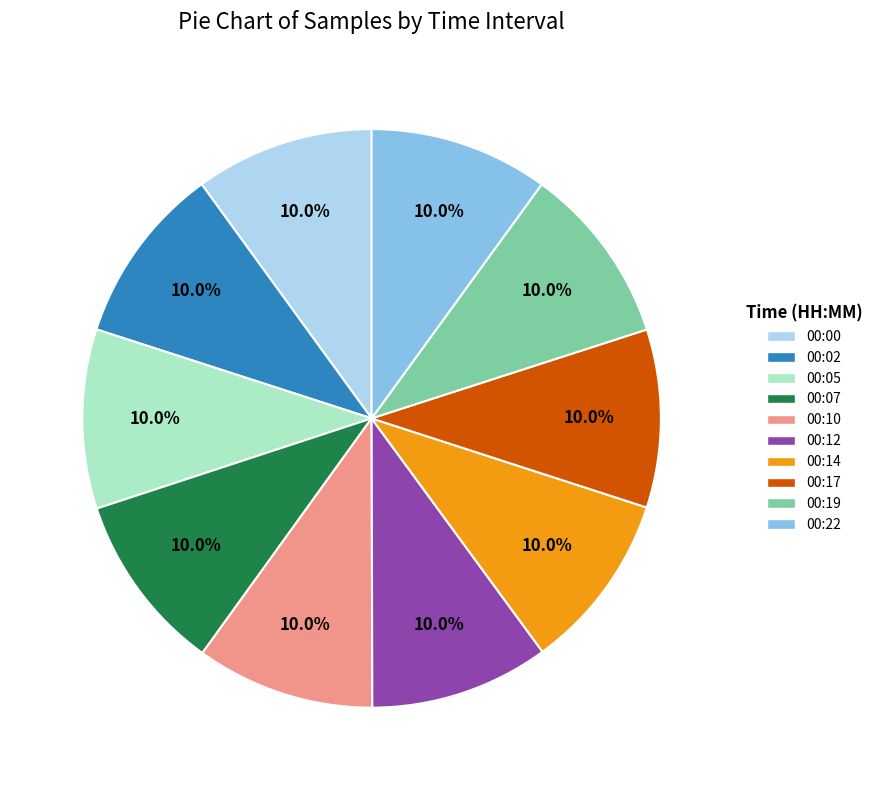

Do 00:12 and 00:10 together represent more than half of the pie?

No